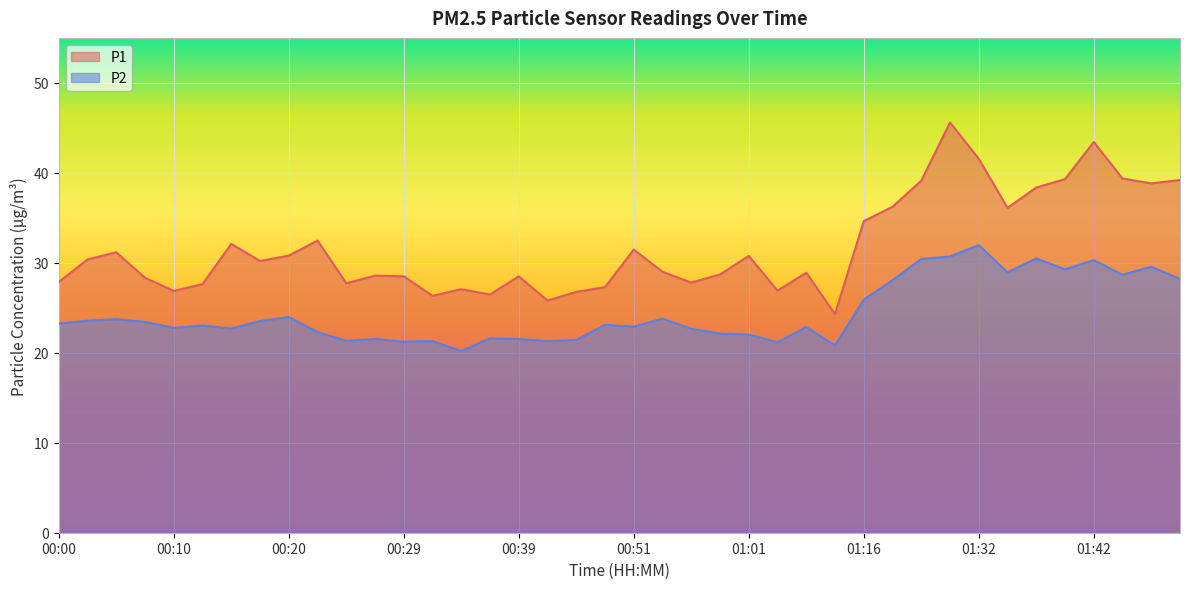

What is the difference between the P1 values at 00:49 and 00:17?

2.9